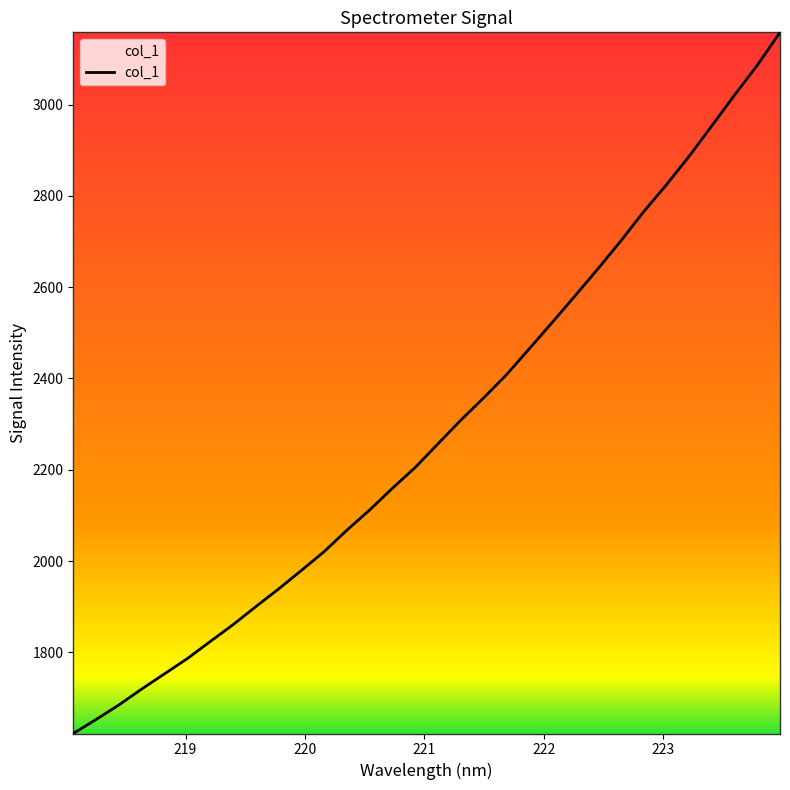

What is the greatest value displayed?

3158.2